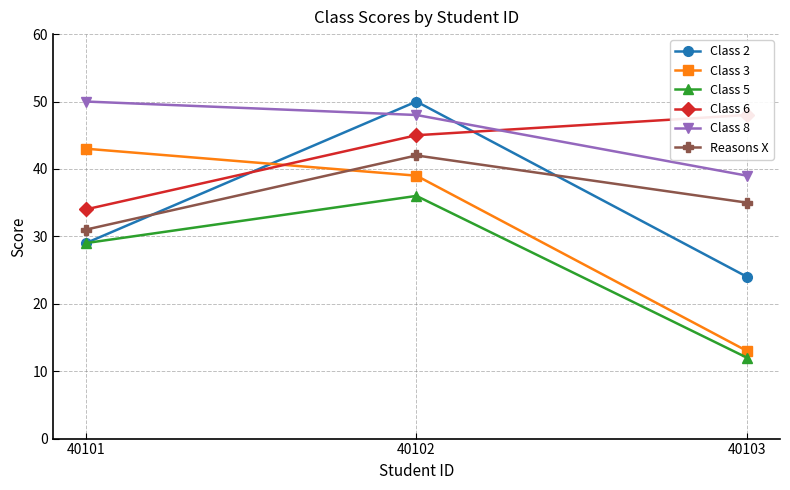

How many values in the Class 5 series are below 29?

1